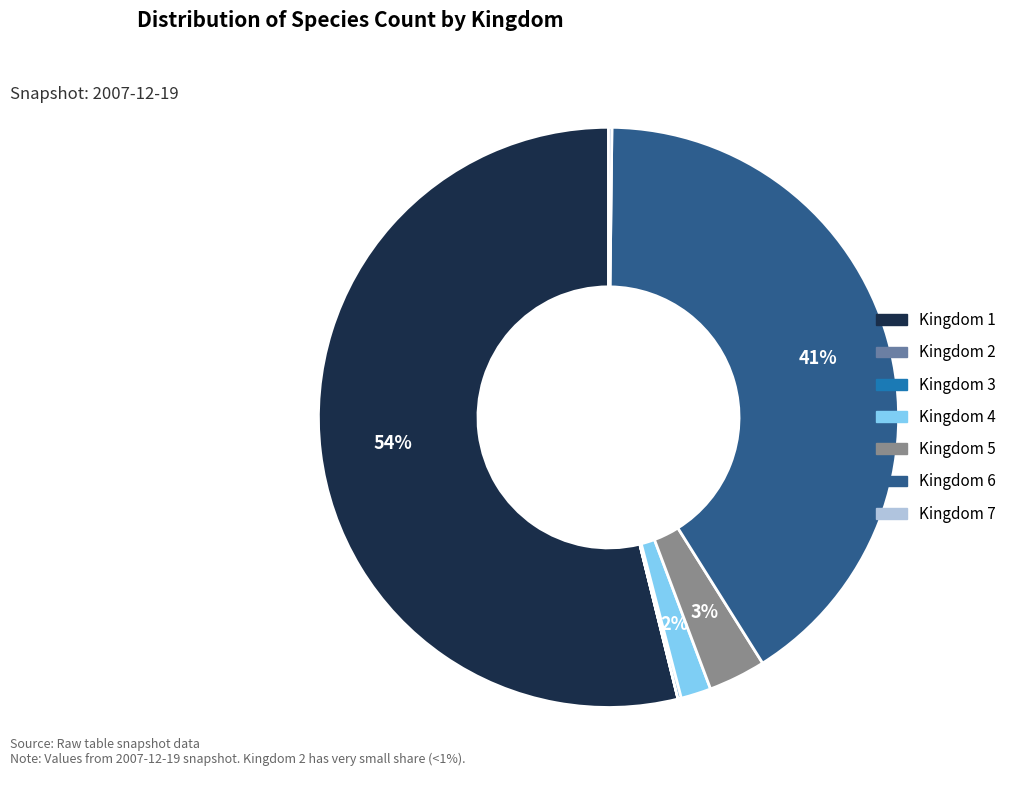

To the nearest percent, what is the difference between the largest and smallest slice percentages?

54%